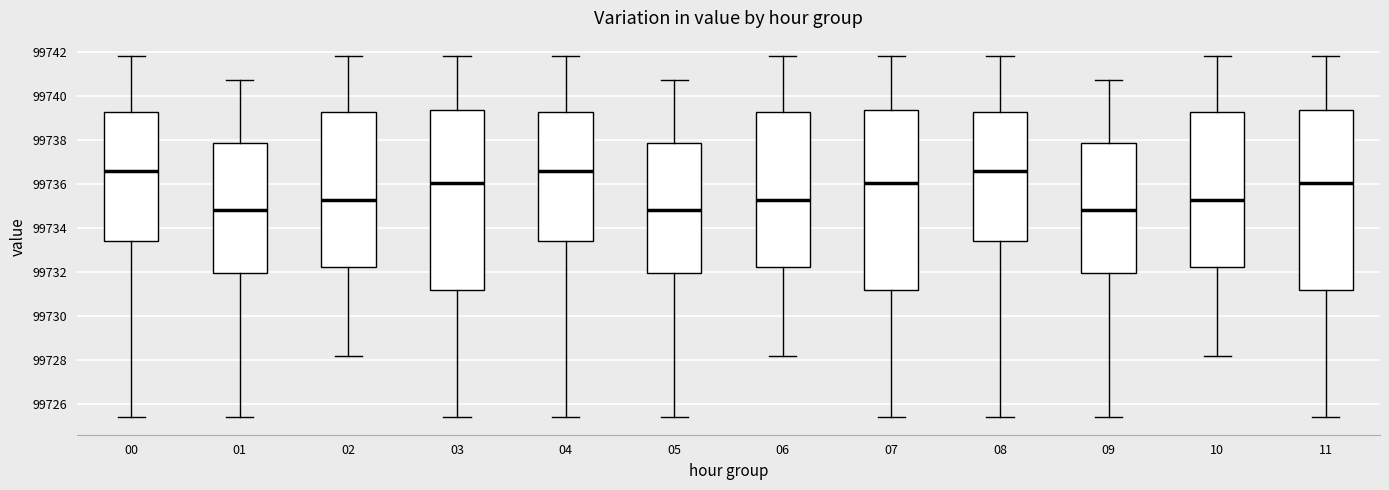

Reading left to right, read every box against the y-axis: the position of its median line, the range the box covers, and the ends of its whiskers. The values are not printed on the chart, so give them approximately, as read against the axis.

00: median 99736.6, box 99733.4 to 99739.2, whiskers 99725.4 to 99741.8
01: median 99734.8, box 99732.0 to 99737.8, whiskers 99725.4 to 99740.8
02: median 99735.2, box 99732.2 to 99739.2, whiskers 99728.2 to 99741.8
03: median 99736.0, box 99731.2 to 99739.4, whiskers 99725.4 to 99741.8
04: median 99736.6, box 99733.4 to 99739.2, whiskers 99725.4 to 99741.8
05: median 99734.8, box 99732.0 to 99737.8, whiskers 99725.4 to 99740.8
06: median 99735.2, box 99732.2 to 99739.2, whiskers 99728.2 to 99741.8
07: median 99736.0, box 99731.2 to 99739.4, whiskers 99725.4 to 99741.8
08: median 99736.6, box 99733.4 to 99739.2, whiskers 99725.4 to 99741.8
09: median 99734.8, box 99732.0 to 99737.8, whiskers 99725.4 to 99740.8
10: median 99735.2, box 99732.2 to 99739.2, whiskers 99728.2 to 99741.8
11: median 99736.0, box 99731.2 to 99739.4, whiskers 99725.4 to 99741.8